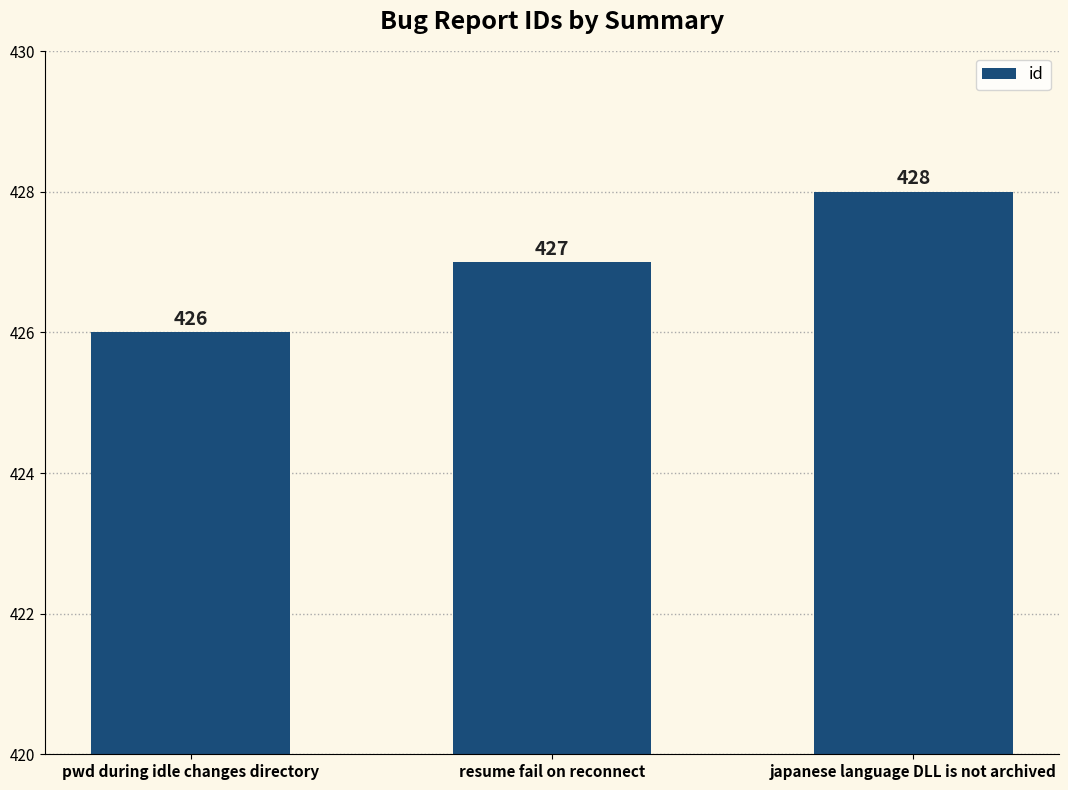

At which category does the chart reach its minimum across all series?

pwd during idle changes directory